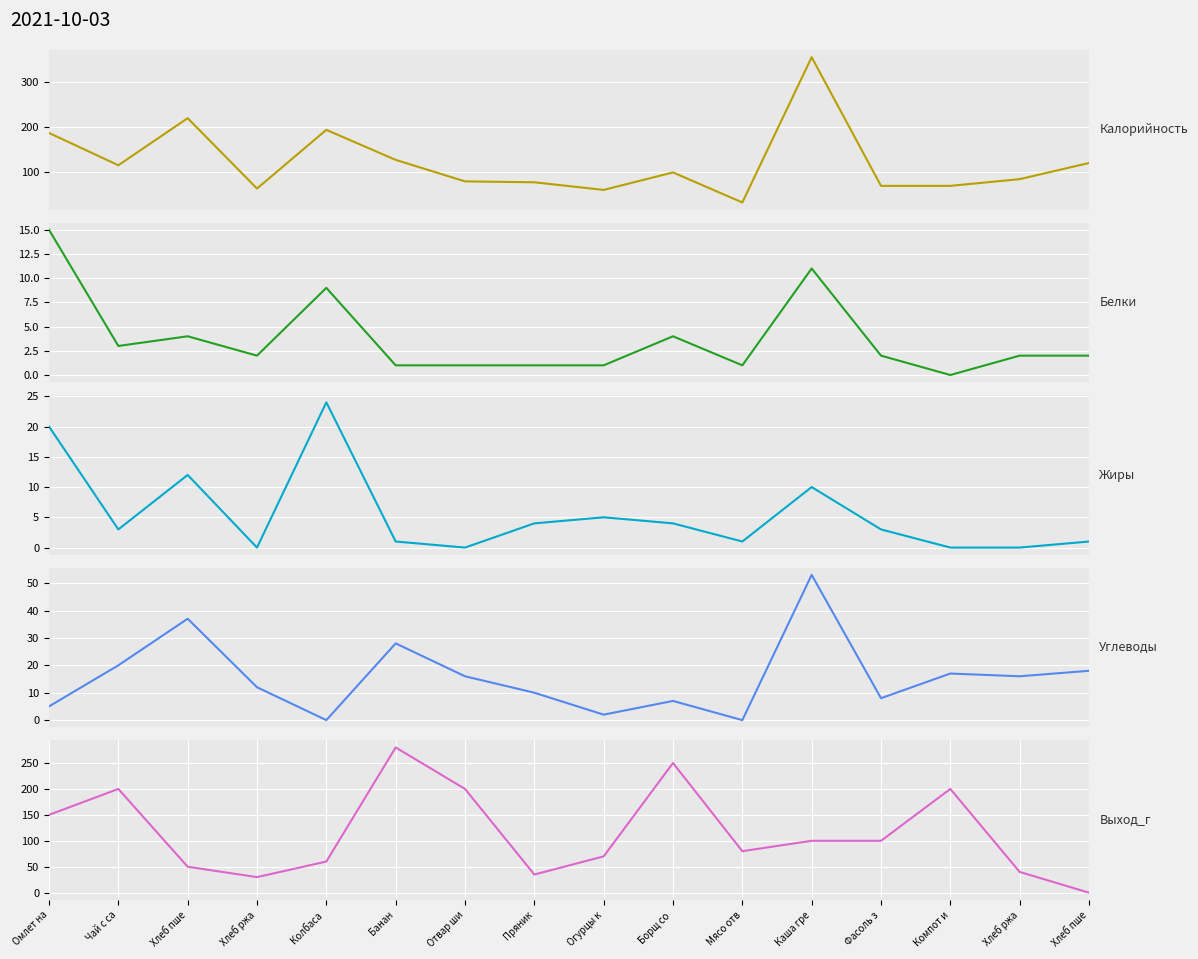

At which category is the sum across all series the highest?

Каша гре